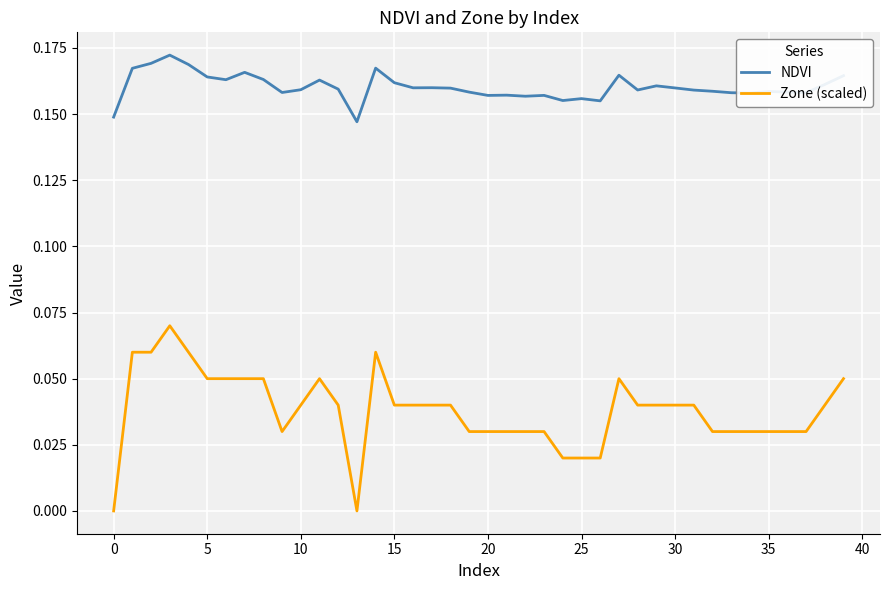

List the series in order of their peak value, lowest first.

Zone (scaled), NDVI